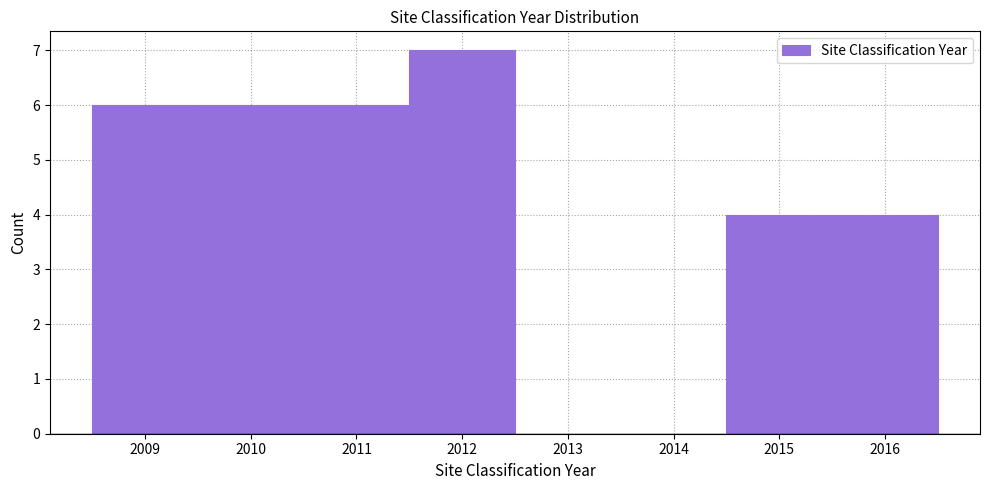

Reading left to right, transcribe this chart: for each bar, give the range it covers on the x-axis and its height. The values are not printed on the chart, so give them approximately, as read against the axis.

2008.5 to 2009.5: 6
2009.5 to 2010.5: 6
2010.5 to 2011.5: 6
2011.5 to 2012.5: 7
2012.5 to 2013.5: 0
2013.5 to 2014.5: 0
2014.5 to 2015.5: 4
2015.5 to 2016.5: 4